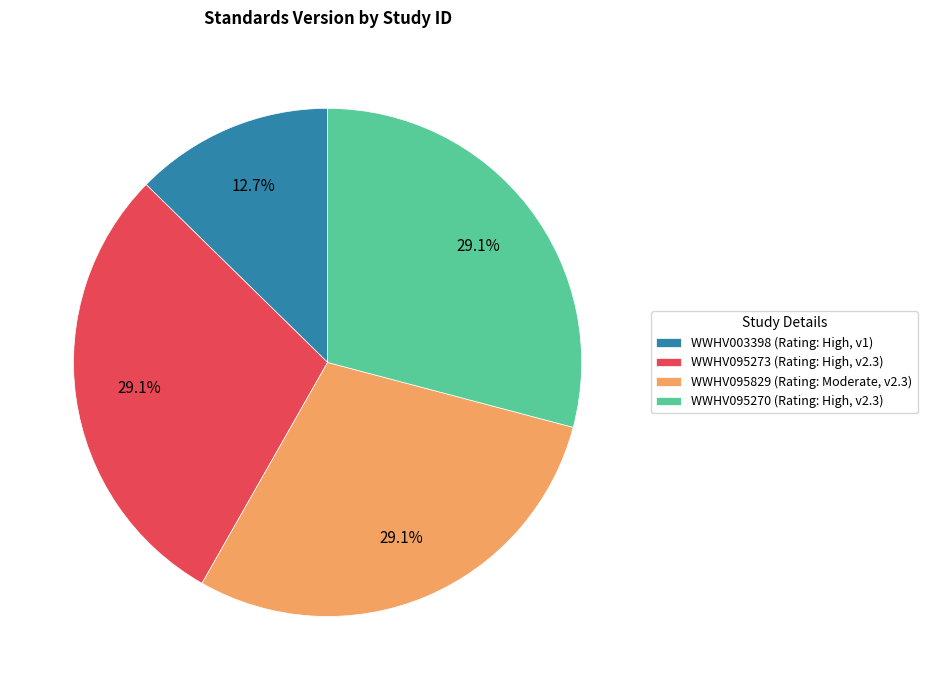

To the nearest percent, what is the combined percentage of WWHV095829 and WWHV003398?

42%